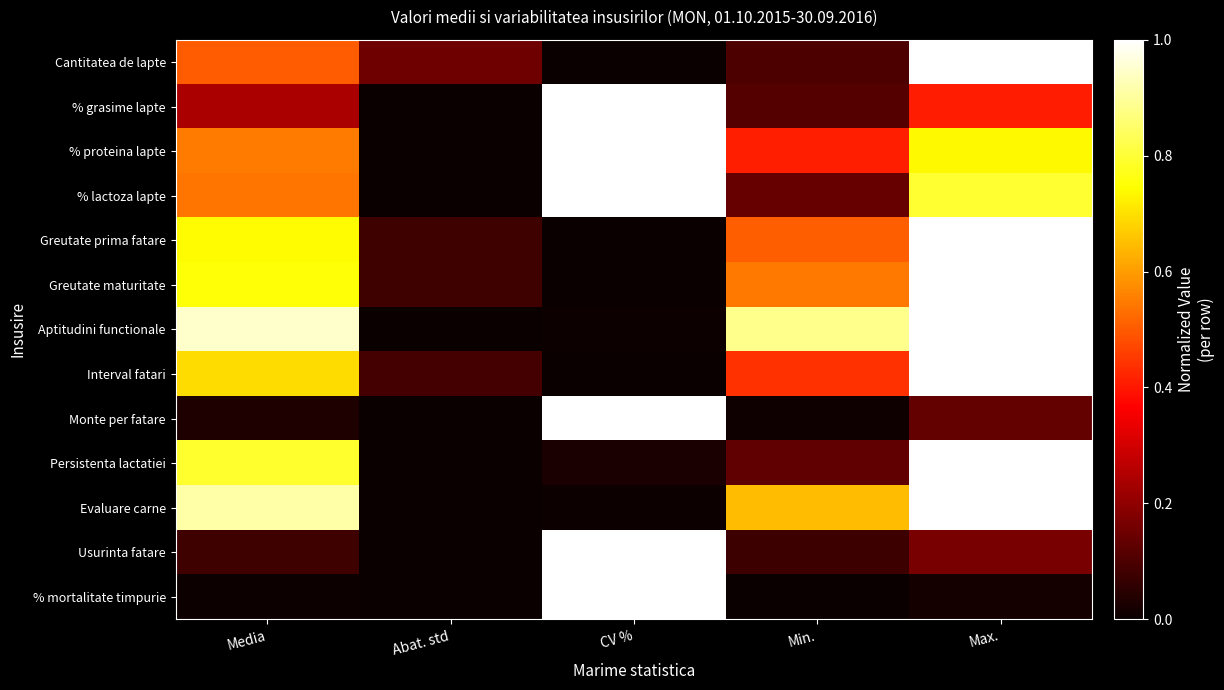

Rank the series by their maximum value, from highest to lowest.

Cantitatea de lapte, % grasime lapte, % proteina lapte, % lactoza lapte, Greutate prima fatare, Greutate maturitate, Aptitudini functionale, Interval fatari, Monte per fatare, Persistenta lactatiei, Evaluare carne, Usurinta fatare, % mortalitate timpurie